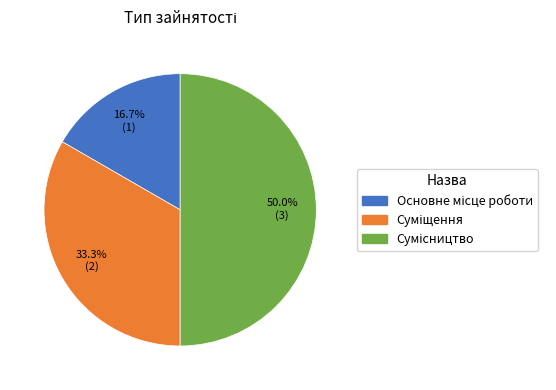

To the nearest percent, what percentage of the pie is Сумісництво?

50%